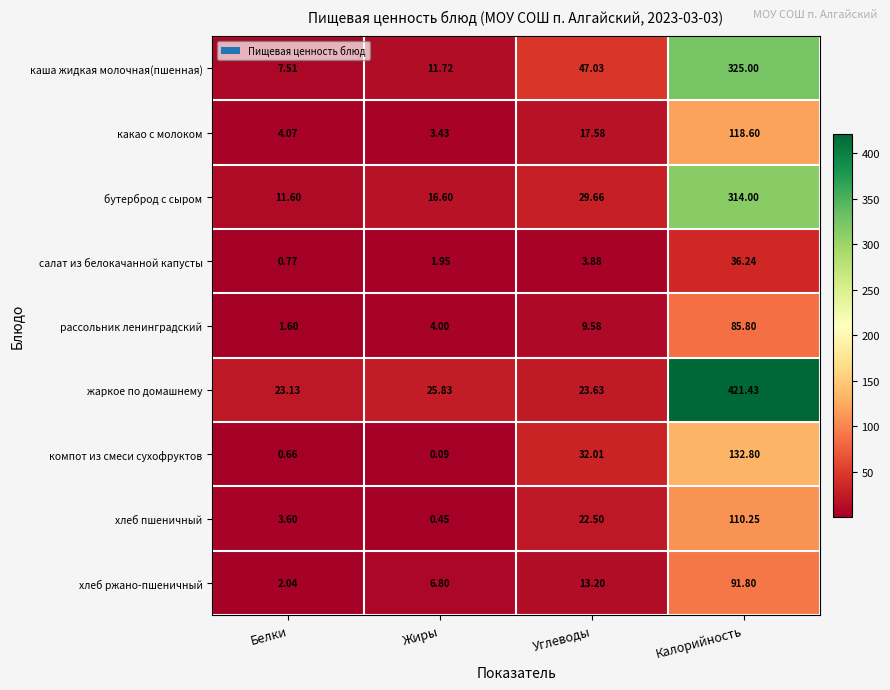

How many data points in бутерброд с сыром are above 29?

2